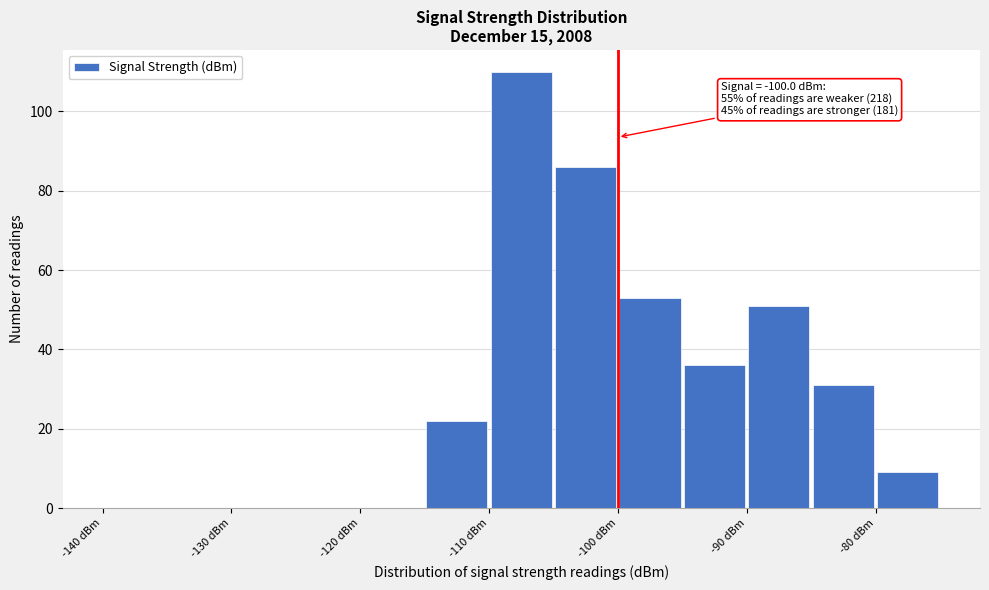

Over which range of the x-axis is the bar tallest?

-110 to -105